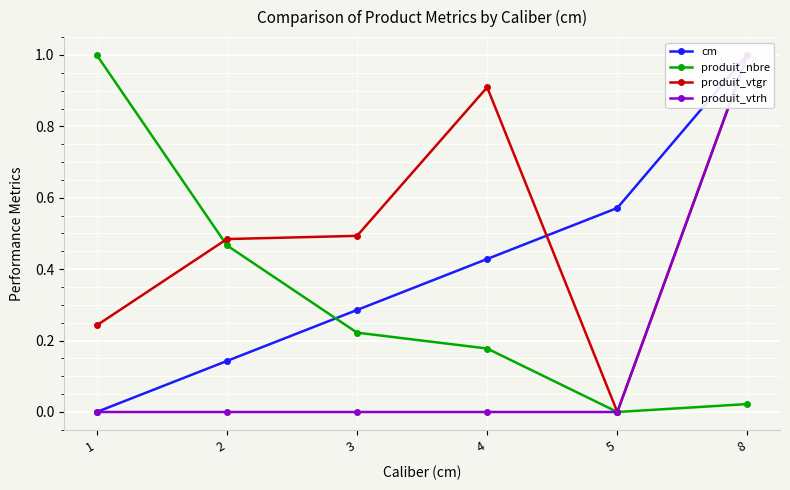

True or false: cm and produit_vtgr intersect in this chart.

True